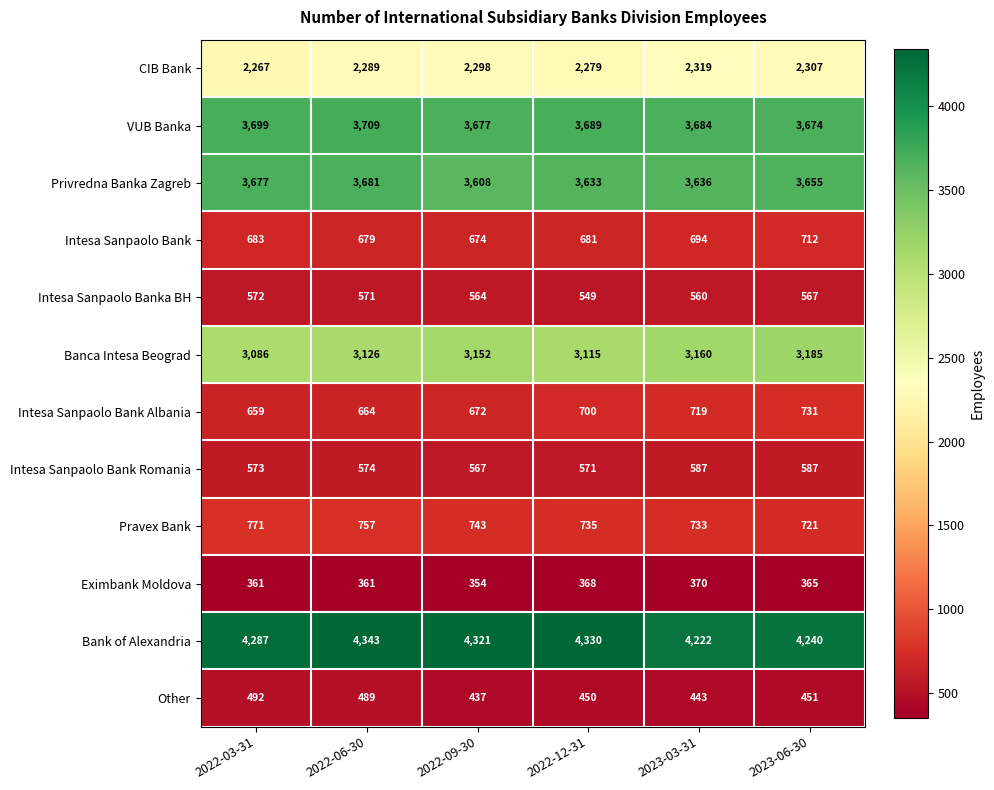

Is it true that Intesa Sanpaolo Bank Romania equals 840 at 2022-12-31?

False